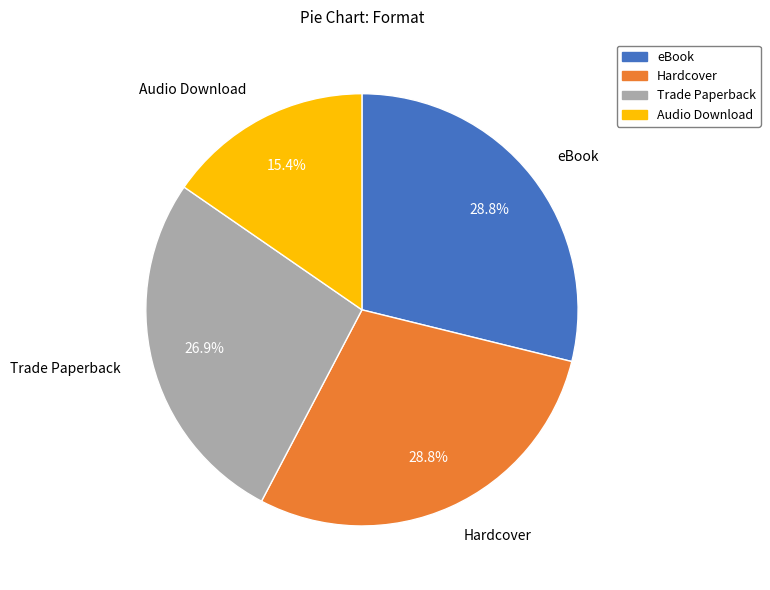

Is there a majority slice in this chart?

No